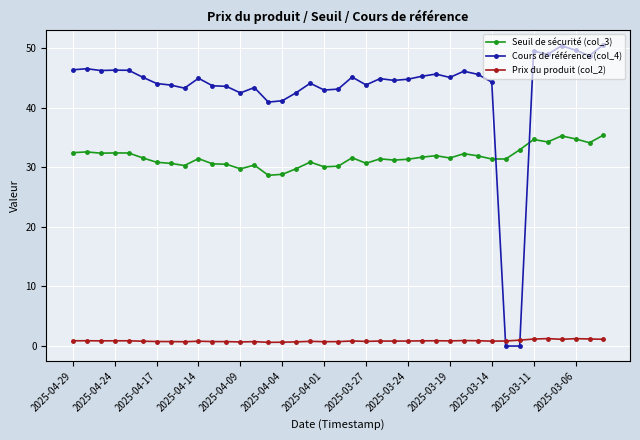

What is the difference between the maximum and minimum values in the Prix du produit (col_2) series?

0.6